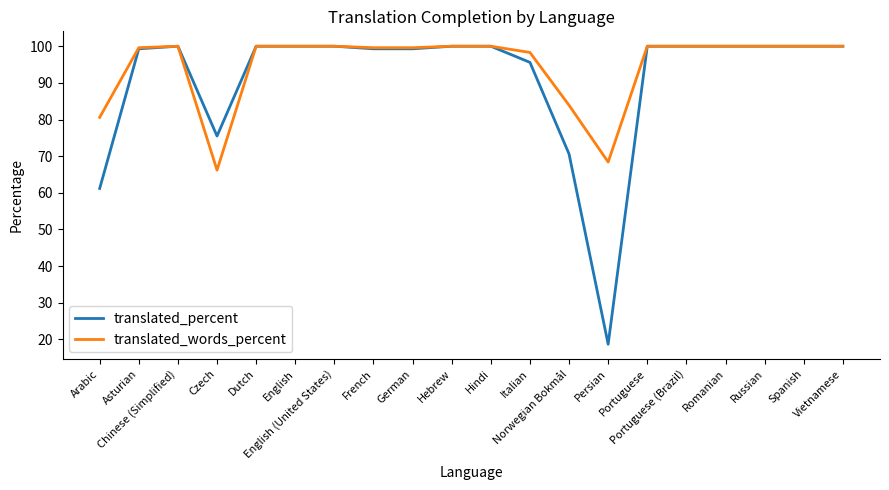

What is the difference between the maximum and second lowest values in the translated_percent series?

38.8